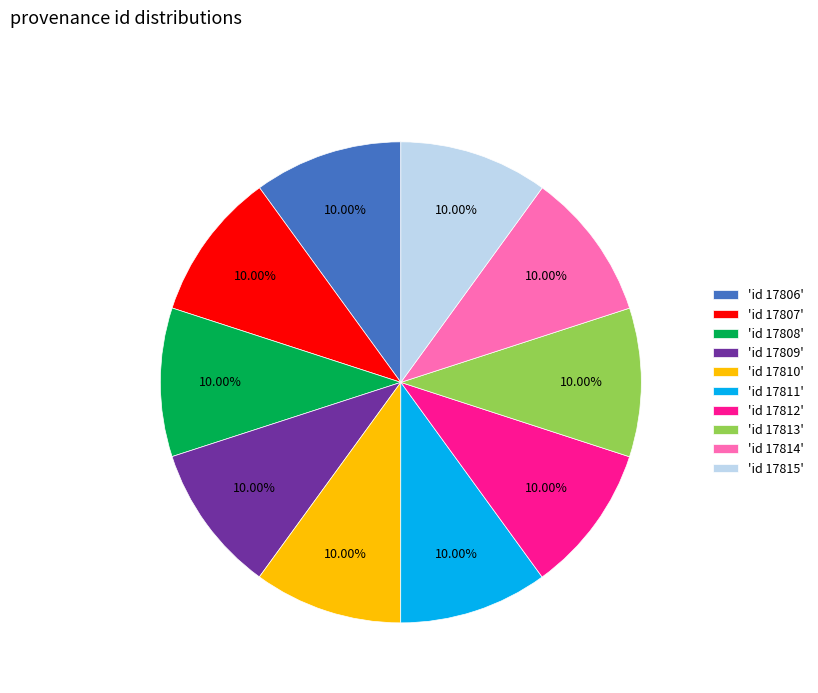

Does any single category account for the majority?

No